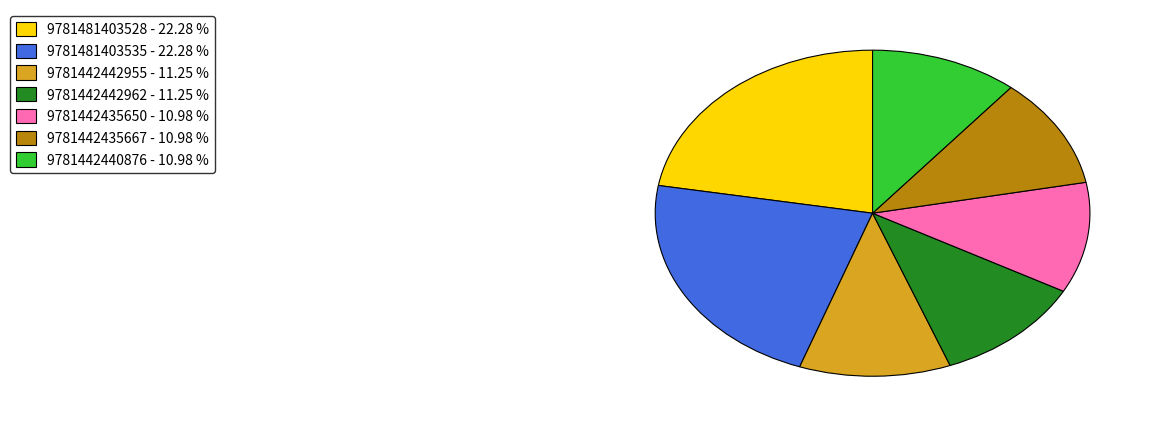

Is there any slice that represents more than half of the pie?

No